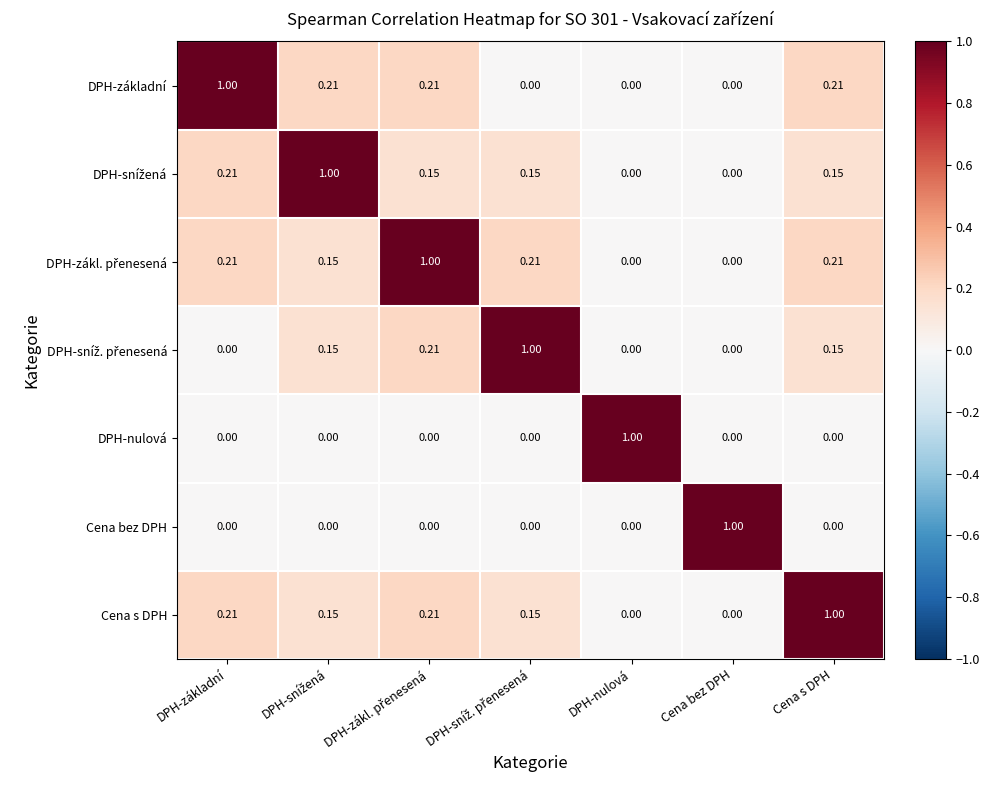

Which category has the highest value in the DPH-základní series?

DPH-základní